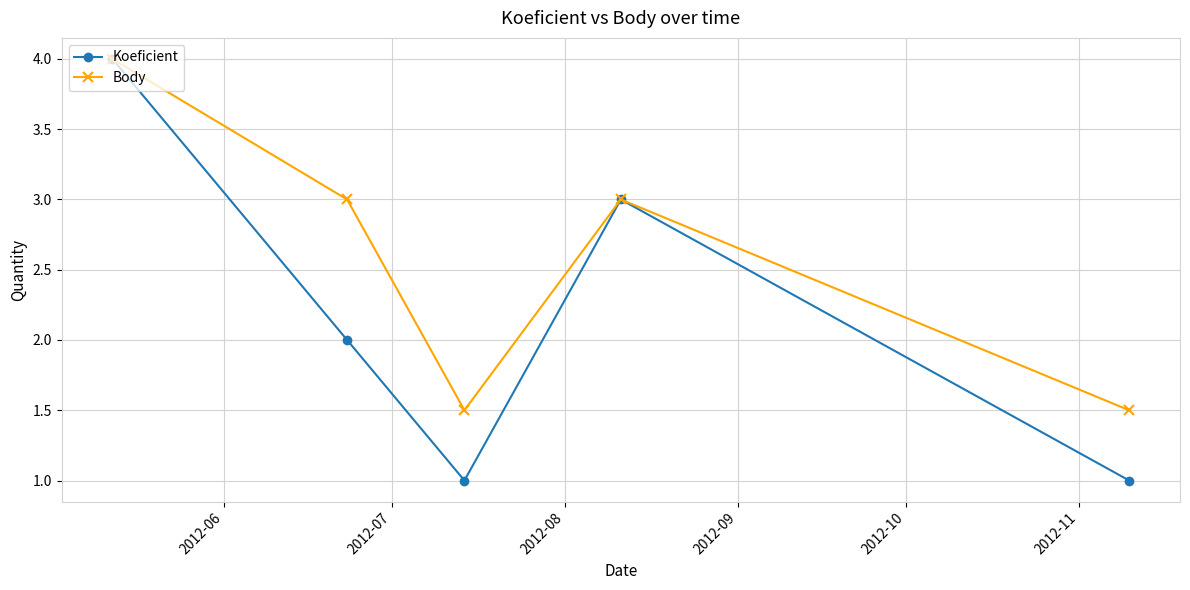

Which series has the largest range (max minus min)?

Koeficient